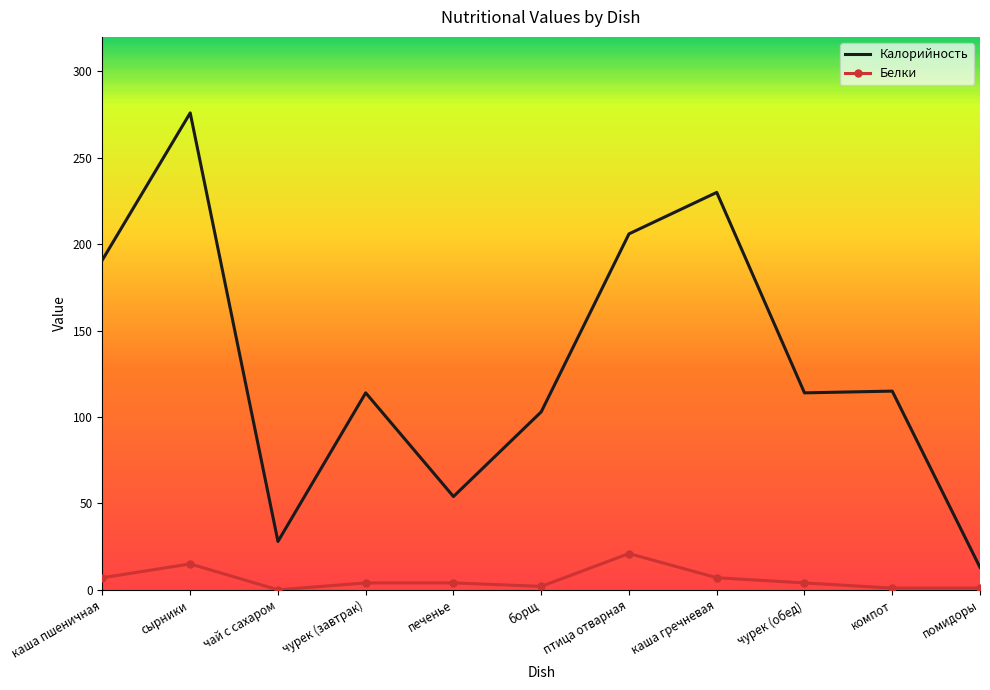

Between печенье and чурек (обед), which series saw the biggest shift?

Калорийность